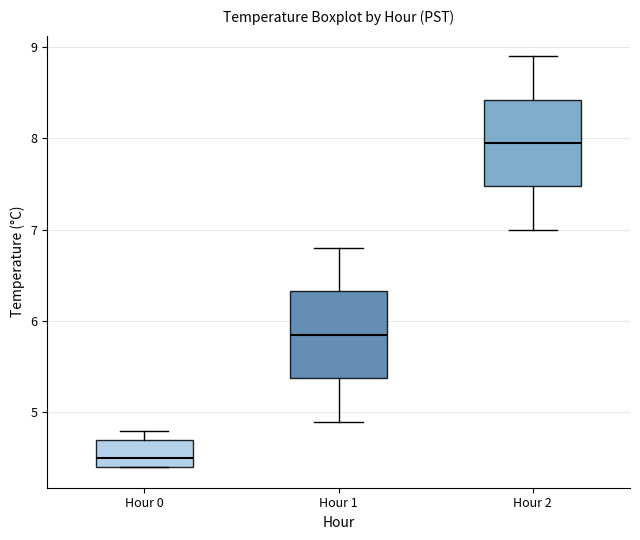

Reading left to right, transcribe this box plot: for each box, give where its median line is, the range the box spans, and where its two whiskers end, as read against the y-axis. The values are not printed on the chart, so give them approximately, as read against the axis.

Hour 0: median 4.5, box 4.4 to 4.7, whiskers 4.4 to 4.8
Hour 1: median 5.9, box 5.4 to 6.3, whiskers 4.9 to 6.8
Hour 2: median 8.0, box 7.5 to 8.4, whiskers 7.0 to 8.9